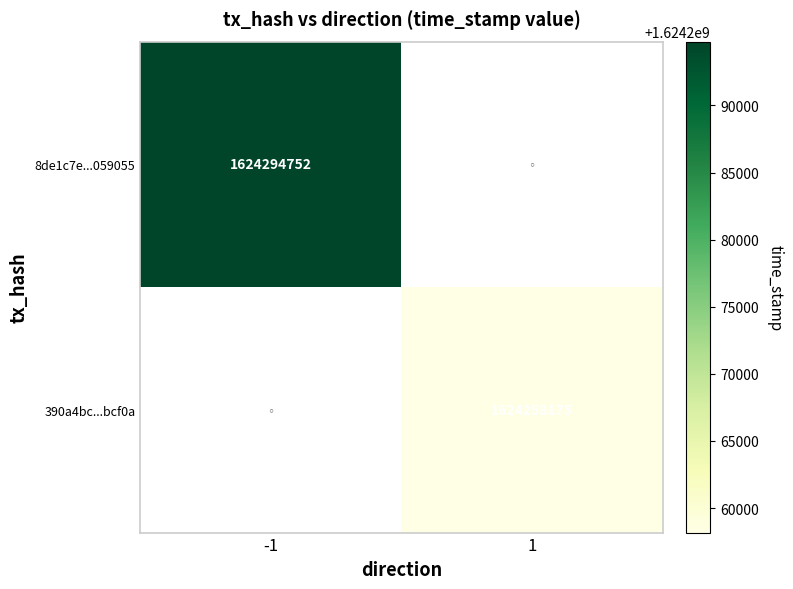

Is it true that 390a4bc...bcf0a equals 974216828 at 1?

False